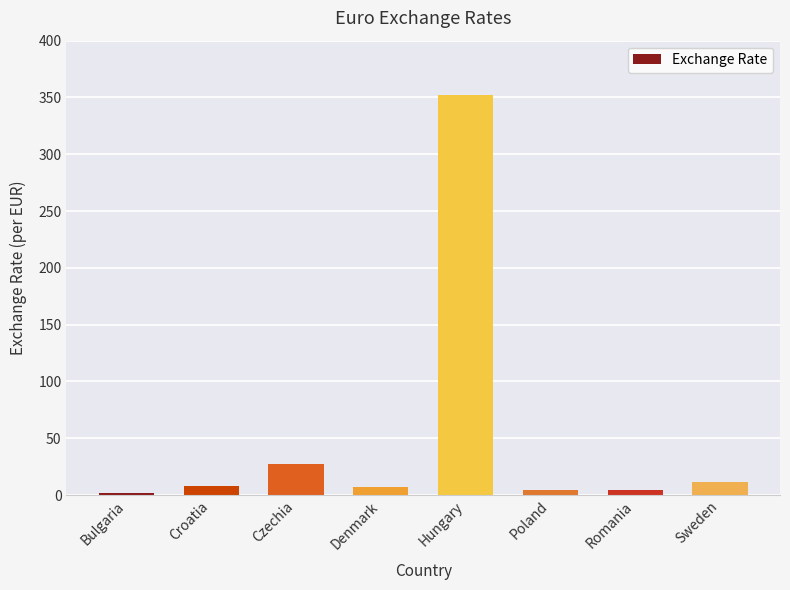

Which category has the highest value across all series?

Hungary